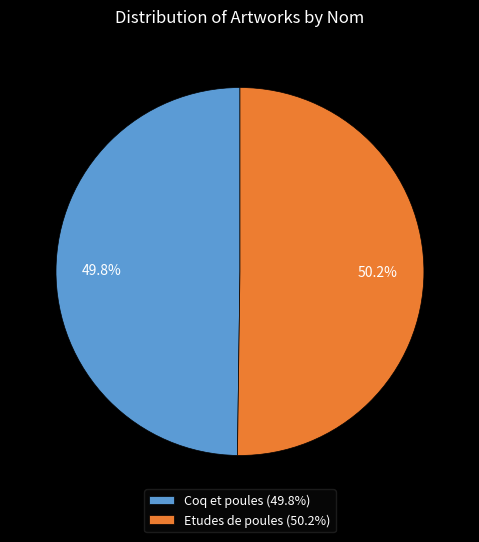

Count the number of slices in the pie.

2